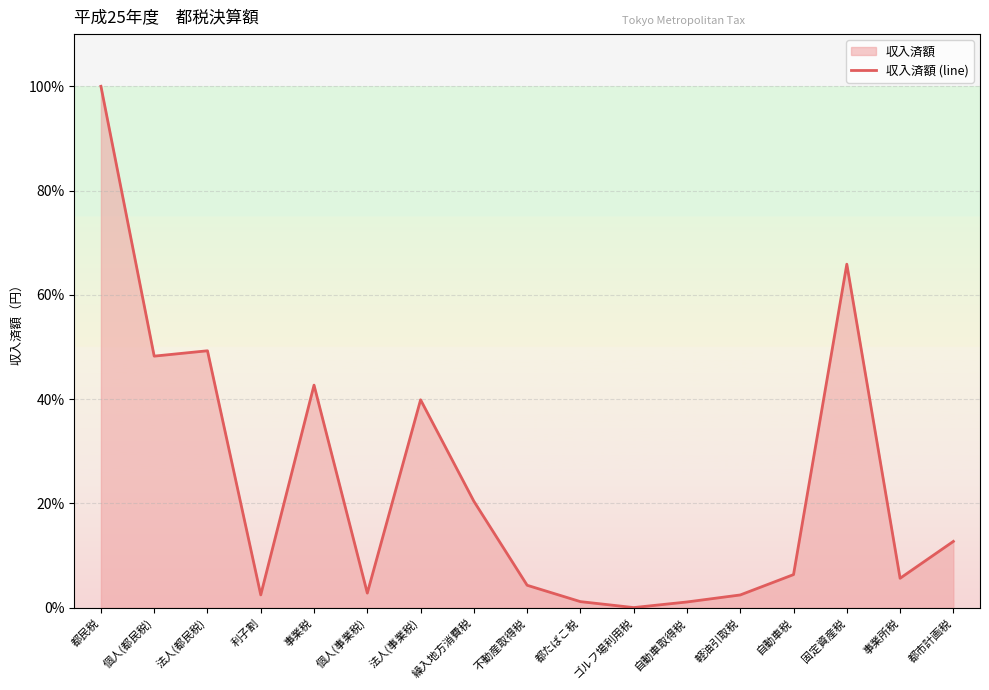

How many interior local peaks (higher than both neighbors) does the data have?

4